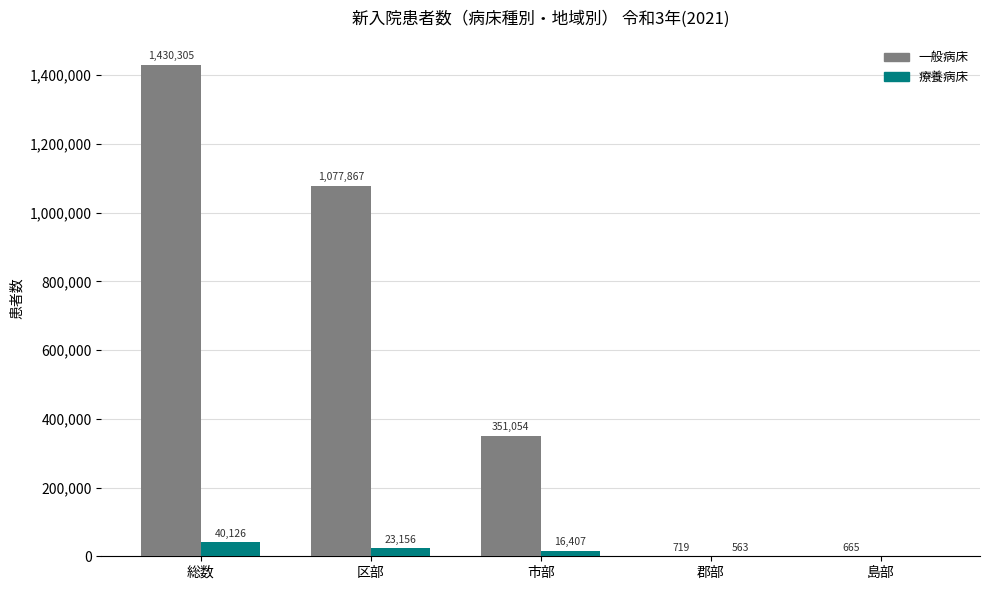

Which series has the largest total across all categories?

一般病床